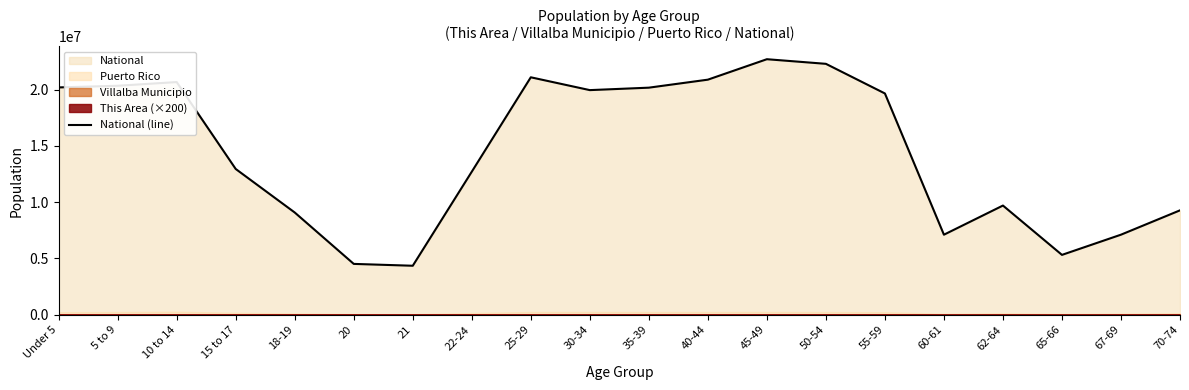

What is the approximate value at 10 to 14?

20677194